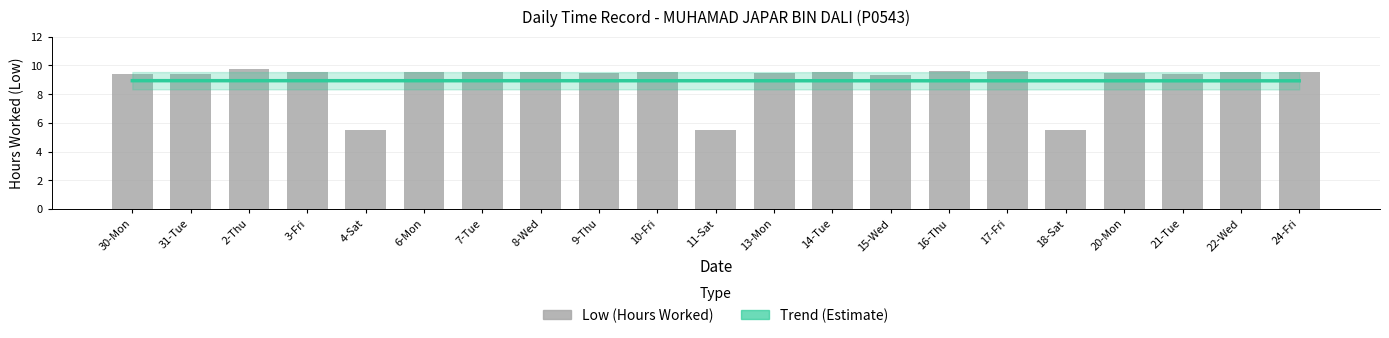

What is the average value?

8.9